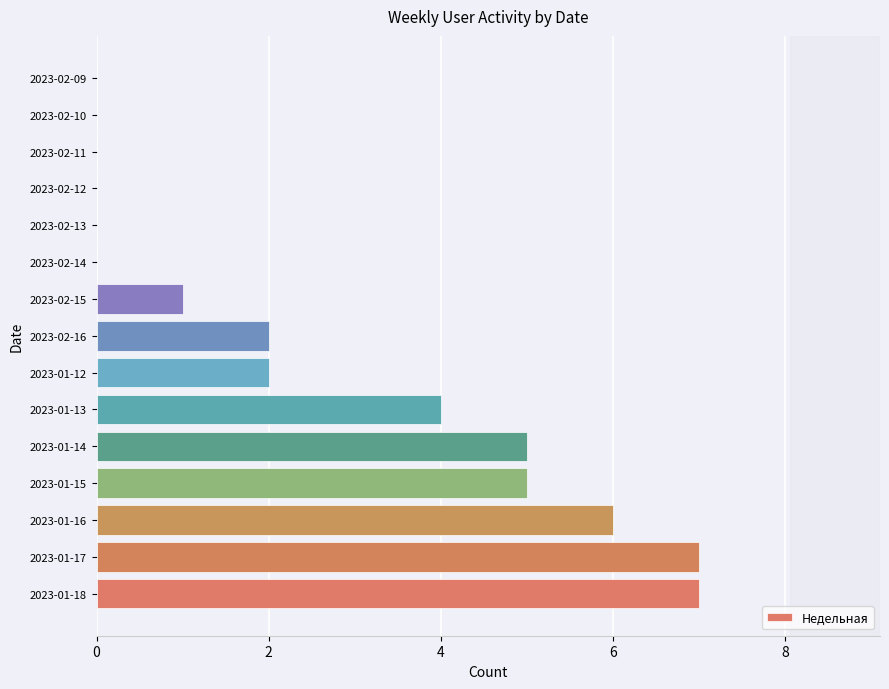

What is the sum of the values at 2023-02-16 and 2023-01-17?

9